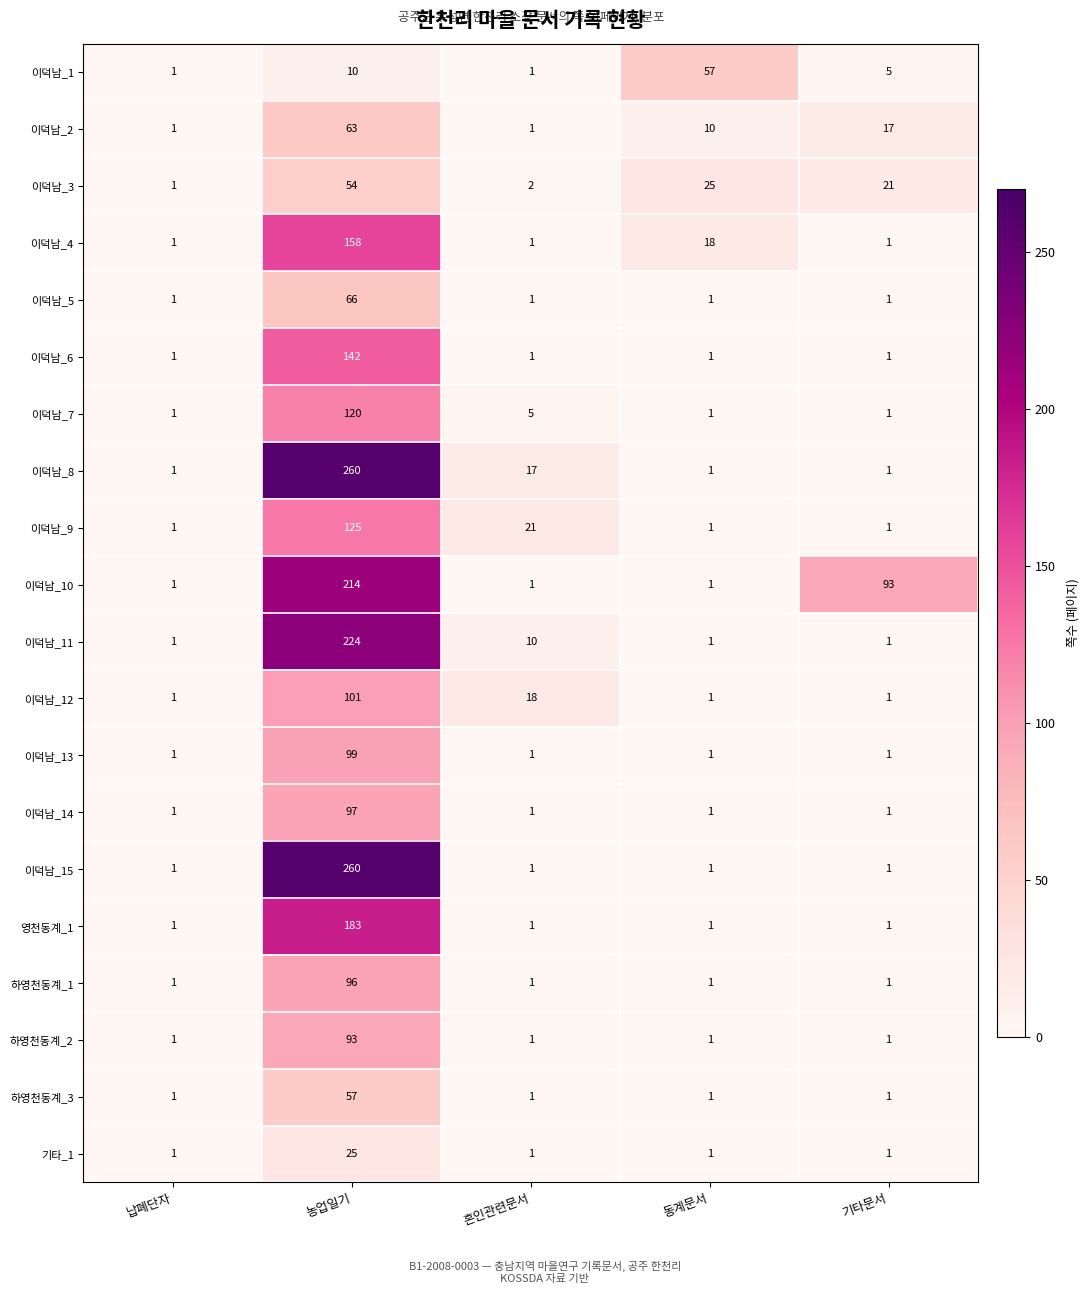

What is the maximum value for 영천동계_1?

183